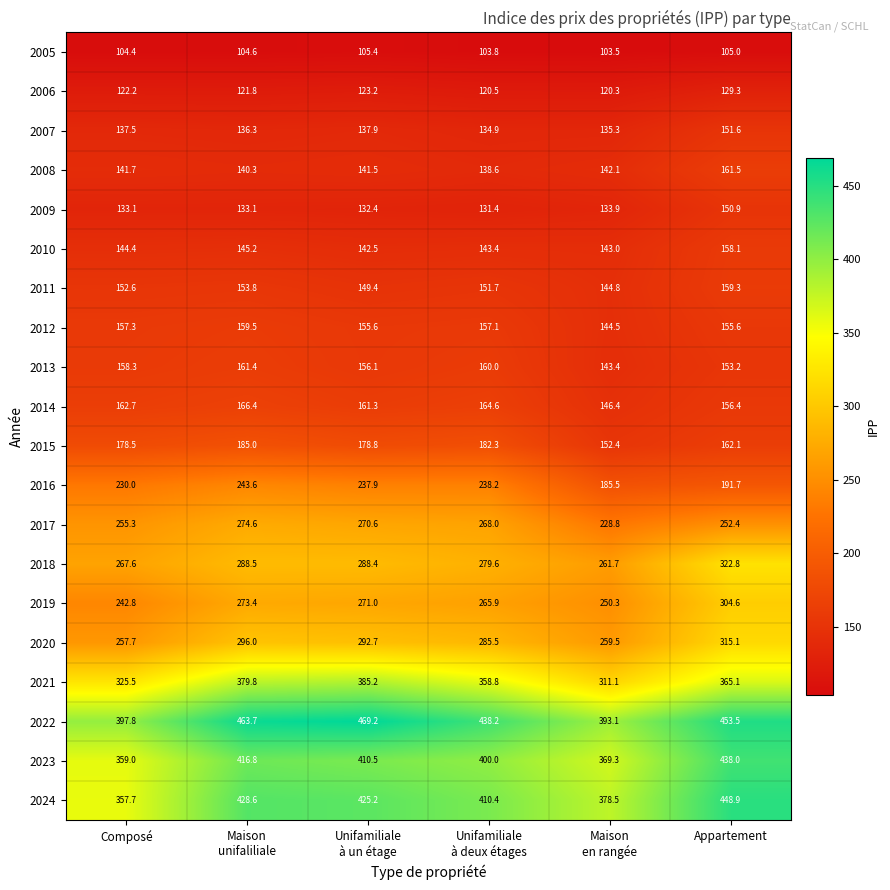

At how many categories does at least one series exceed 327?

6